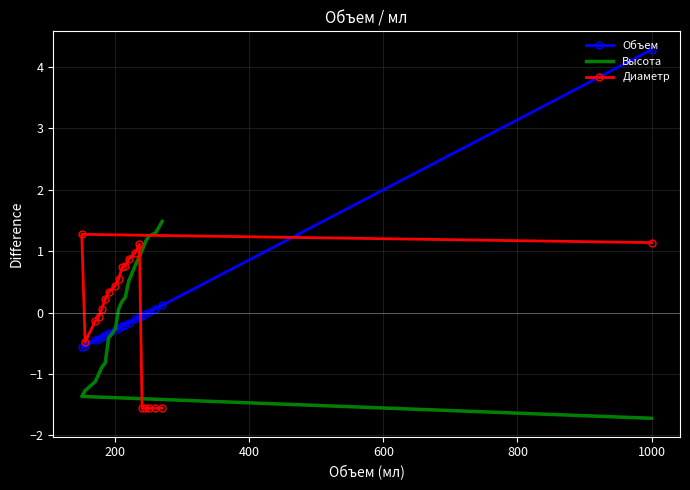

What are all the series names shown in the legend?

Объем, Высота, Диаметр